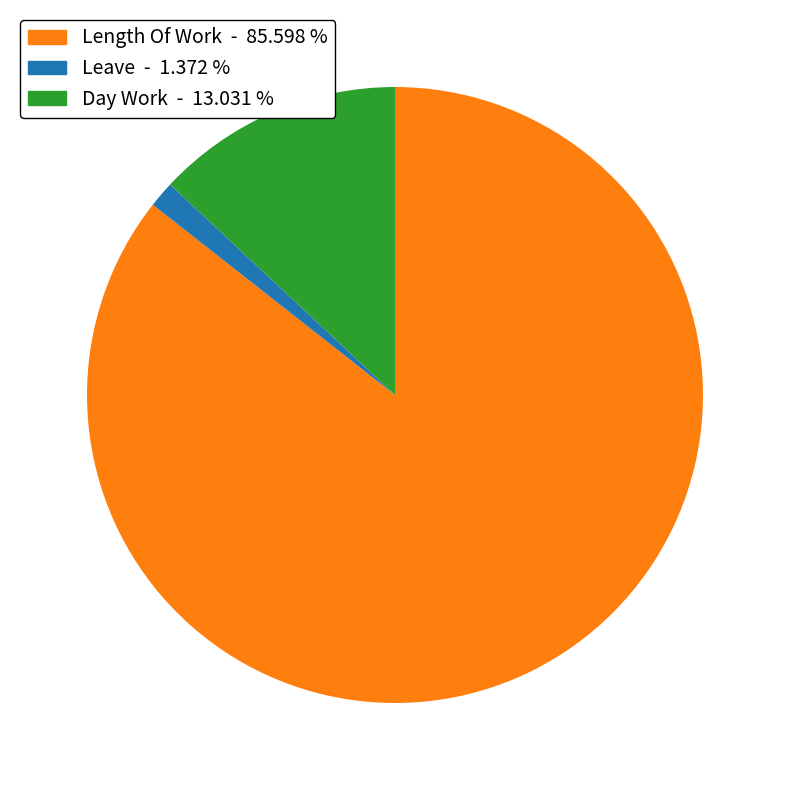

Rank the categories by value from highest to lowest.

Length Of Work, Day Work, Leave